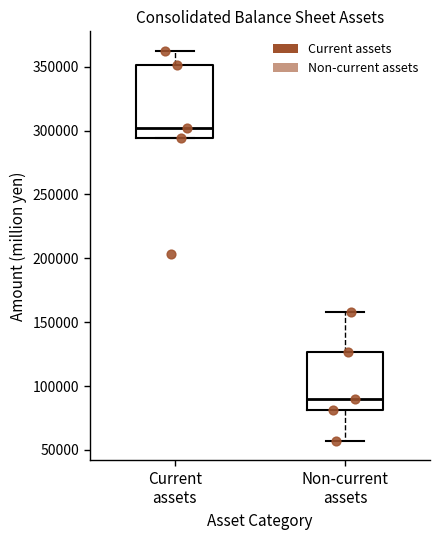

Reading left to right, transcribe this box plot: for each box, give where its median line is, the range the box spans, and where its two whiskers end, as read against the y-axis. The values are not printed on the chart, so give them approximately, as read against the axis.

Current assets: median 300000, box 295000 to 350000, whiskers 295000 to 360000
Non-current assets: median 90000, box 80000 to 125000, whiskers 55000 to 160000